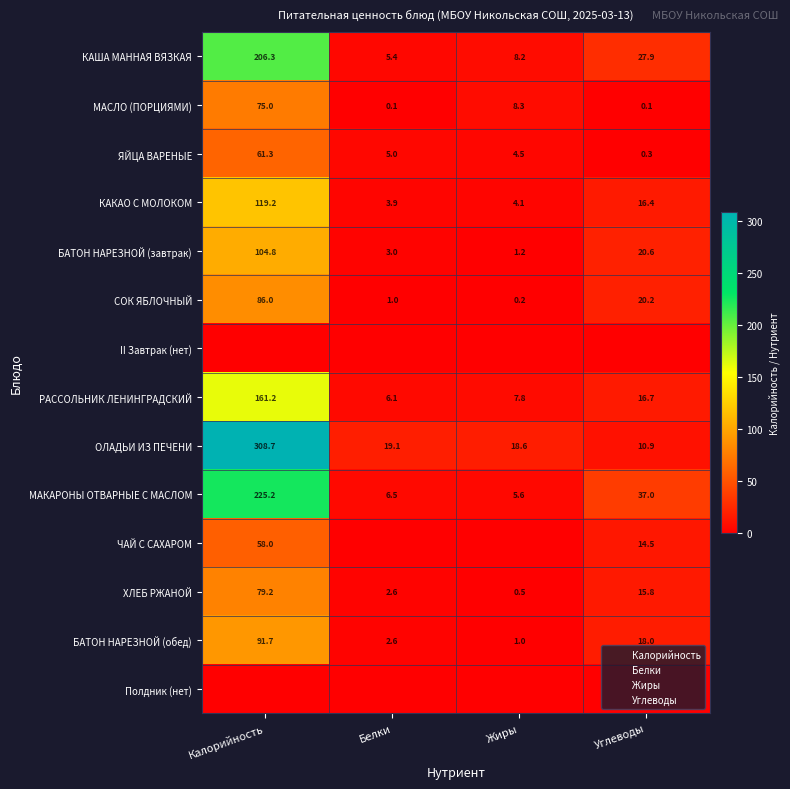

How many values in the СОК ЯБЛОЧНЫЙ series exceed 20?

2